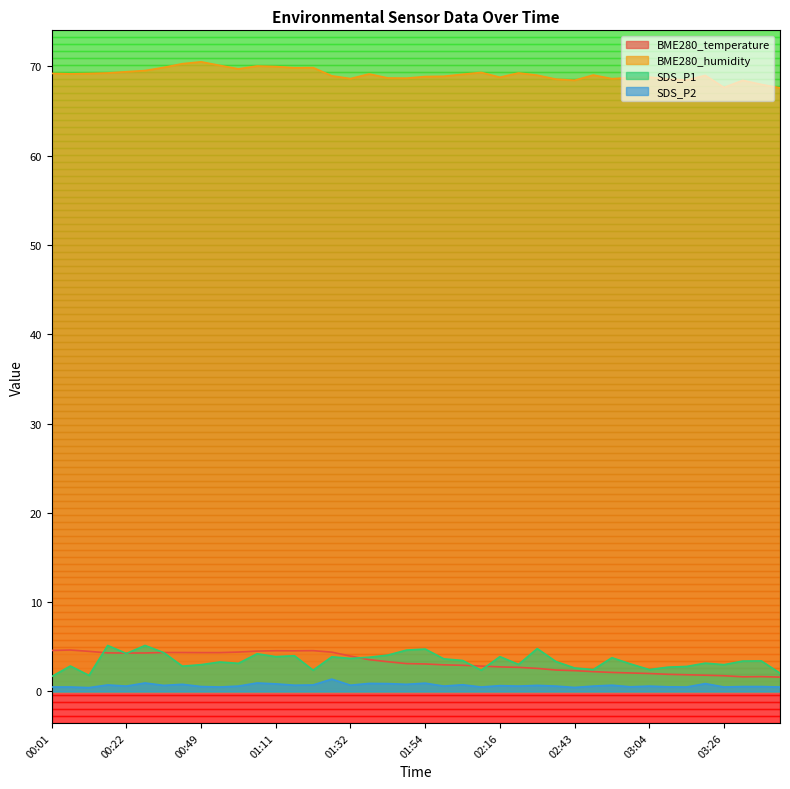

The SDS_P2 series shows 0.3 at 02:10. True or false?

False